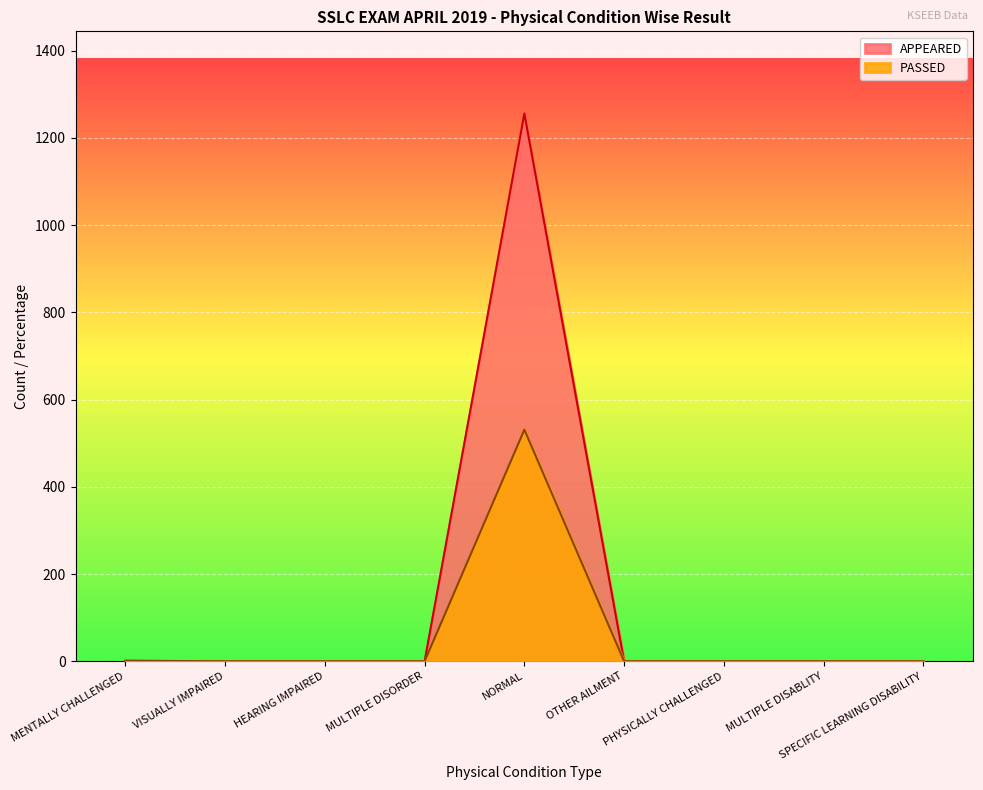

At which category does the data reach its first local peak?

NORMAL